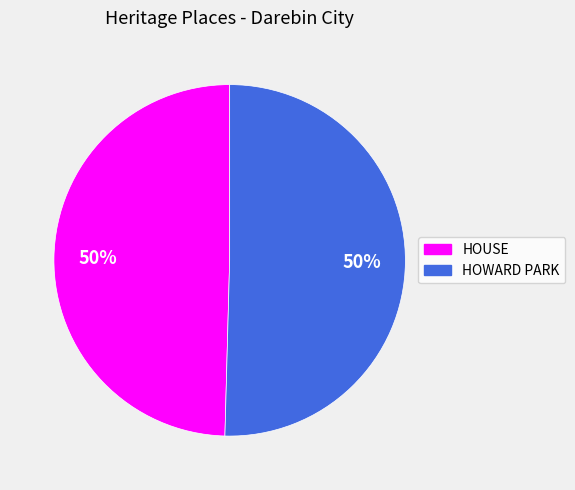

What is the ratio of the value at HOUSE to the value at HOWARD PARK?

1.0